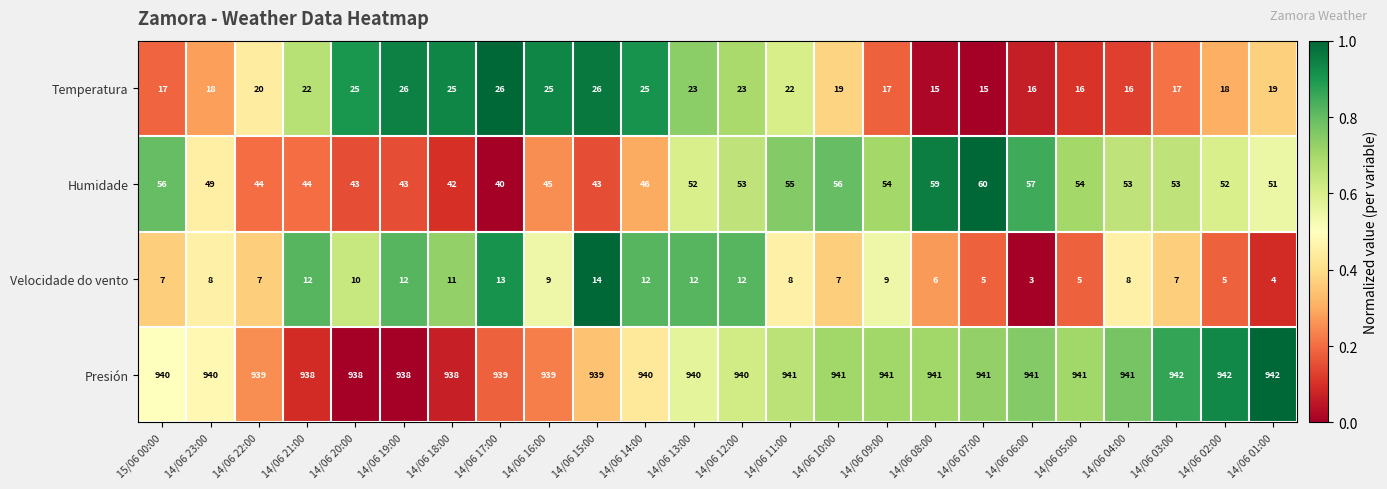

What is the approximate value of Velocidade do vento at 15/06 00:00, to the nearest 5?

5